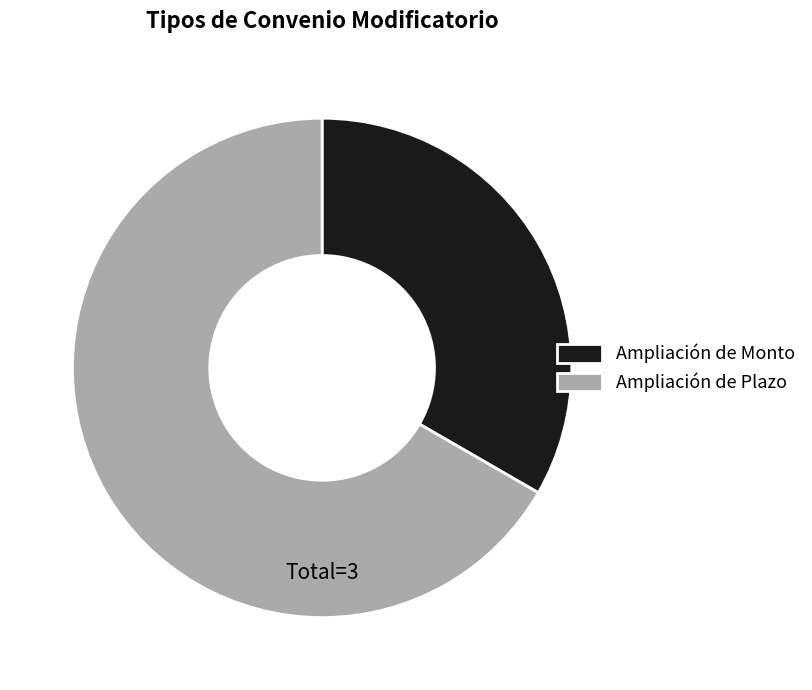

How many slices are in this pie chart?

2